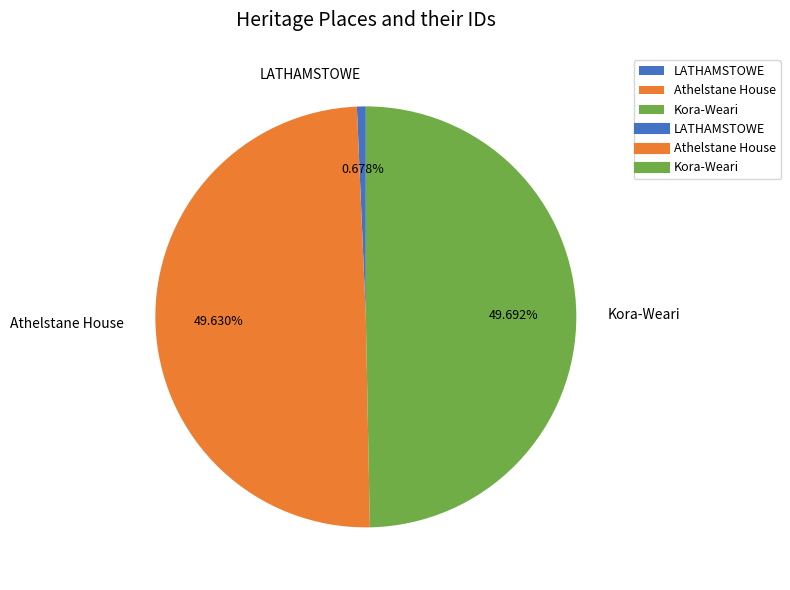

How many segments does this pie chart have?

3